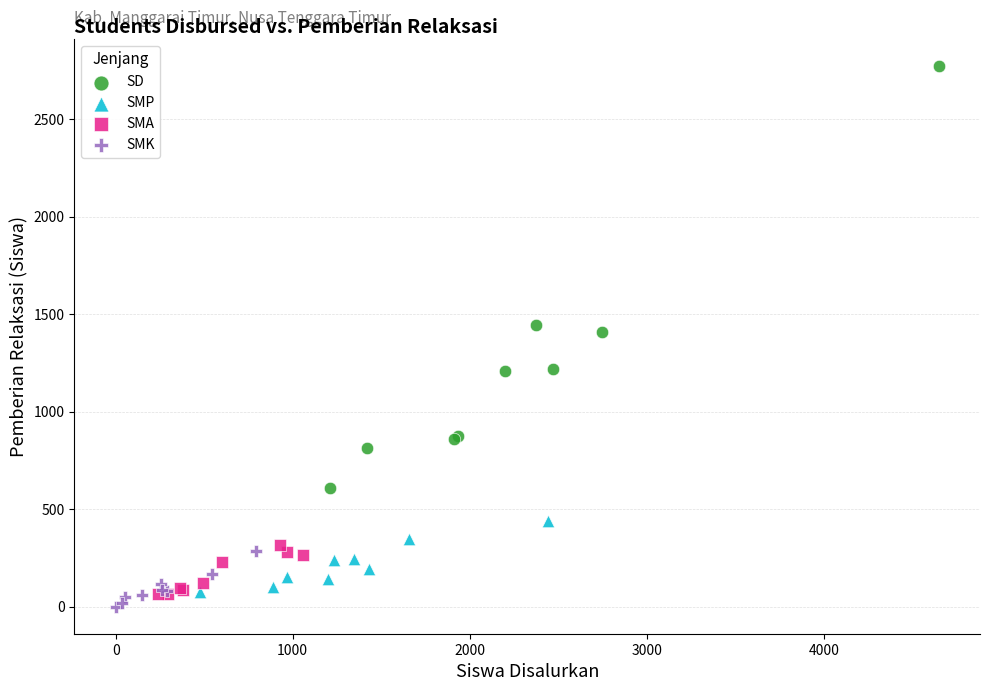

Which series reaches the maximum Y coordinate?

SD